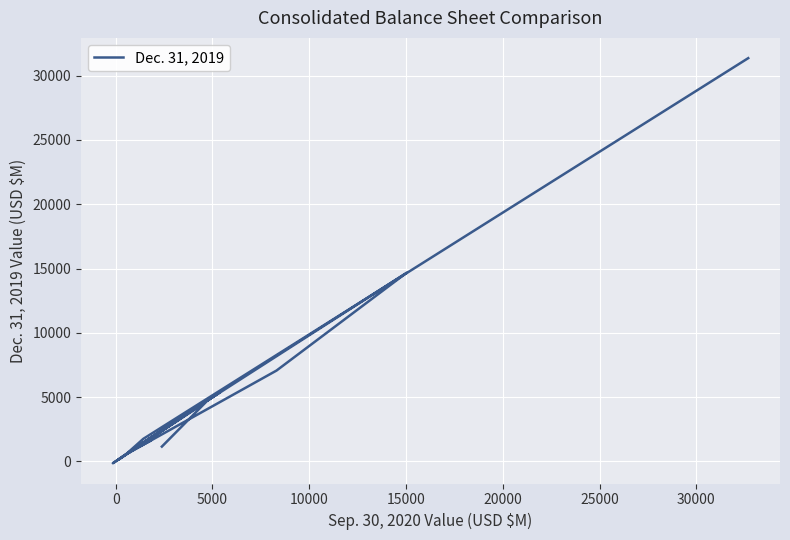

Reading left to right, what are all the values shown in this chart?

1155	4608	123	645	5376	-140	5236	677	7068	14671	2774	858	1632	1921	676	1757	31357